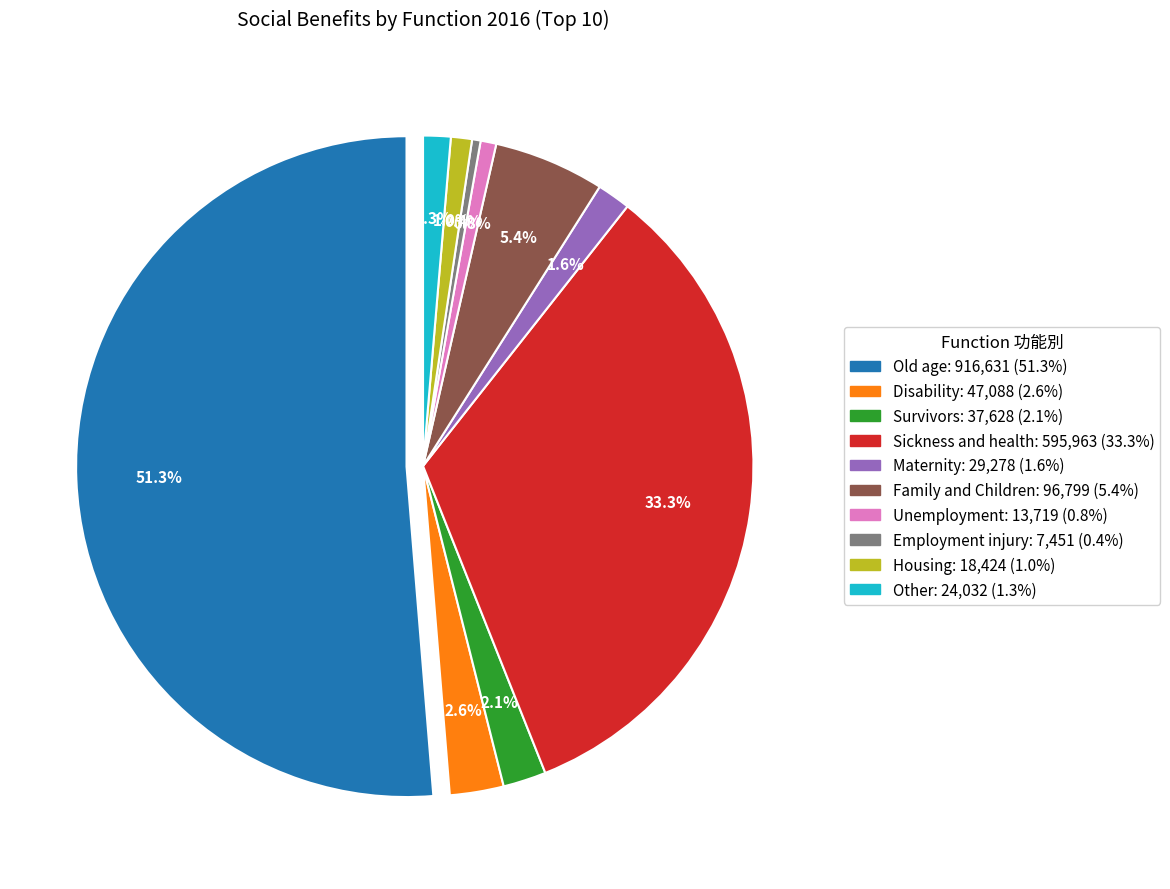

Which category has the biggest portion of the pie?

Old age